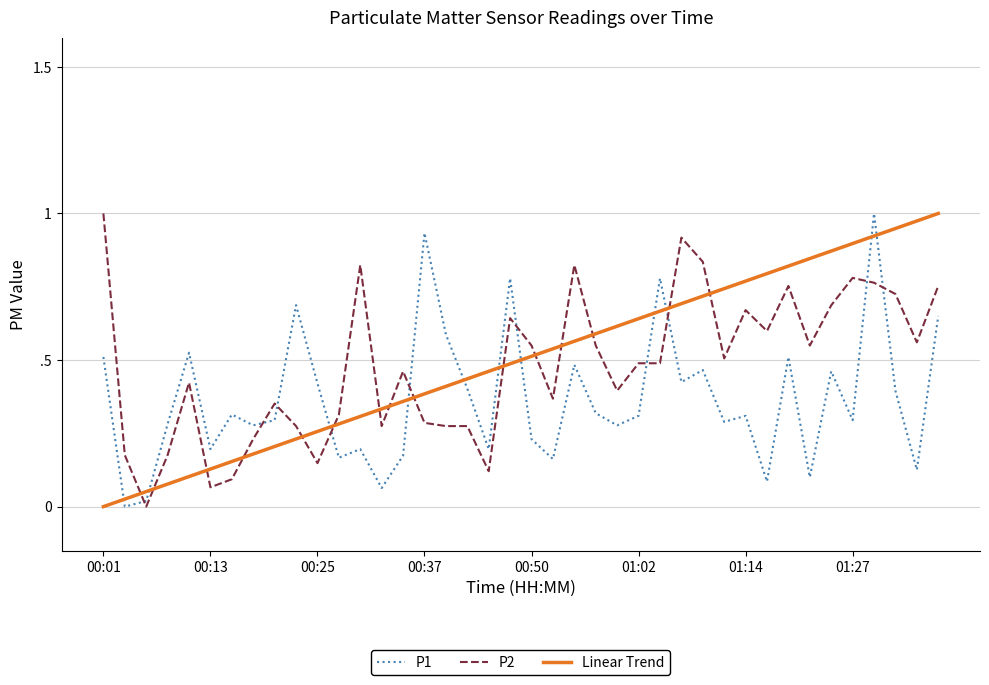

What is the spread (max minus min) of values at 00:55?

0.3